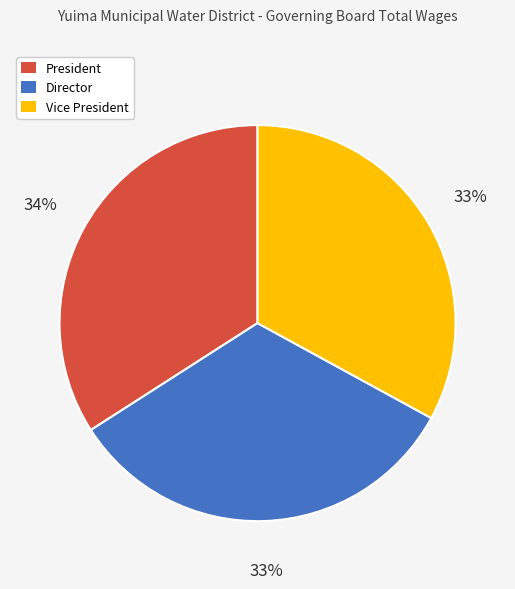

To the nearest percent, what portion does President represent?

34%